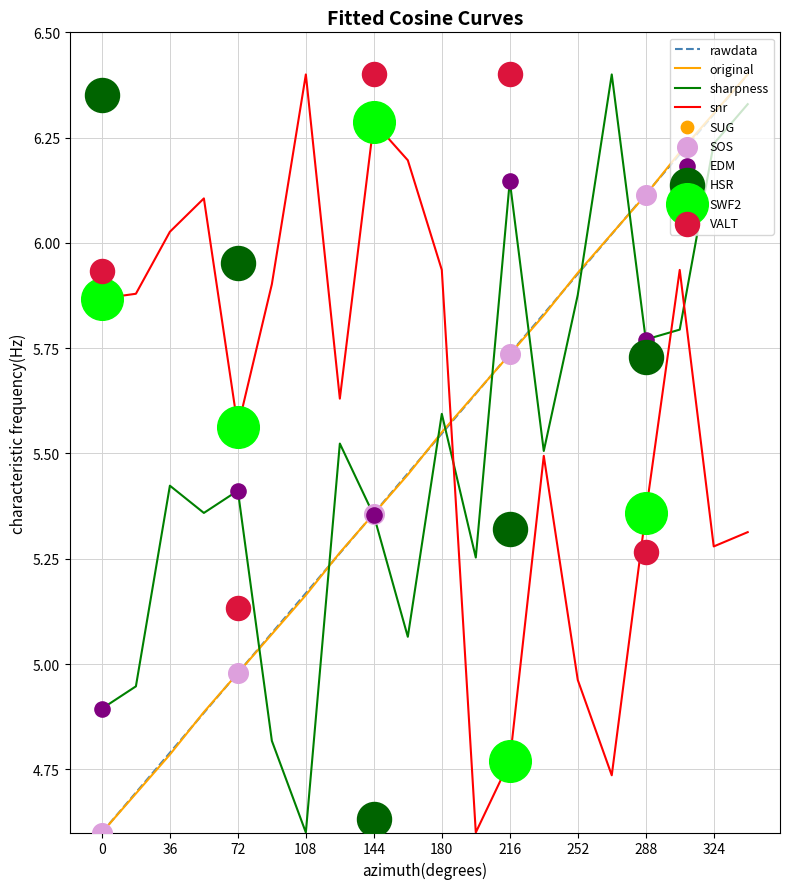

How many intersections are there between original and snr?

1